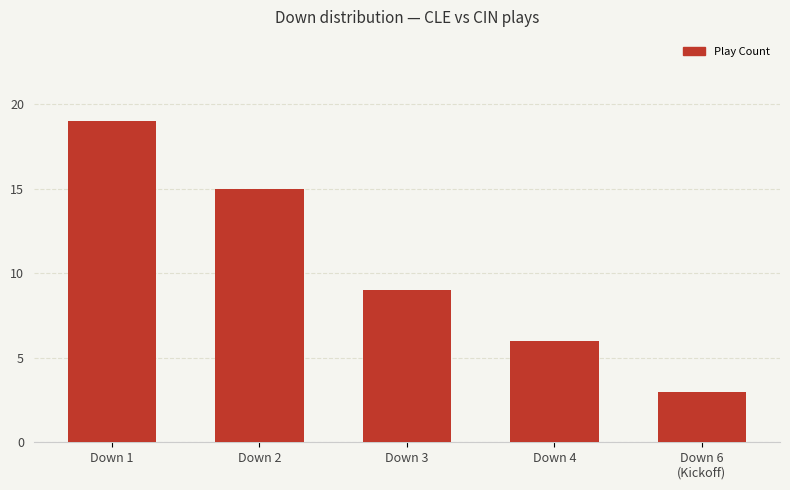

The chart shows a value of 9 at Down 3. True or false?

True